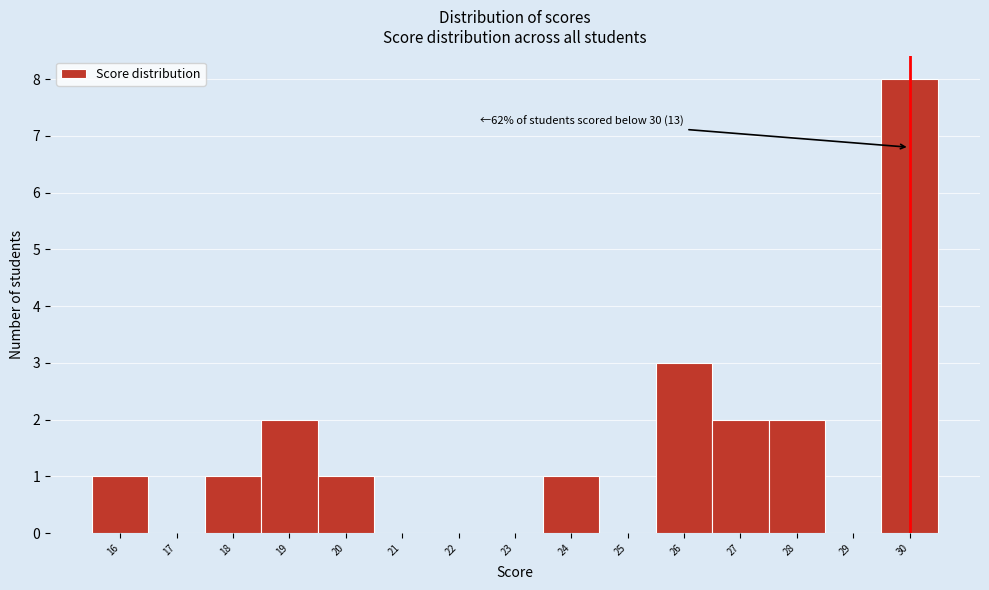

Over which range of the x-axis is the bar tallest?

29.5 to 30.5